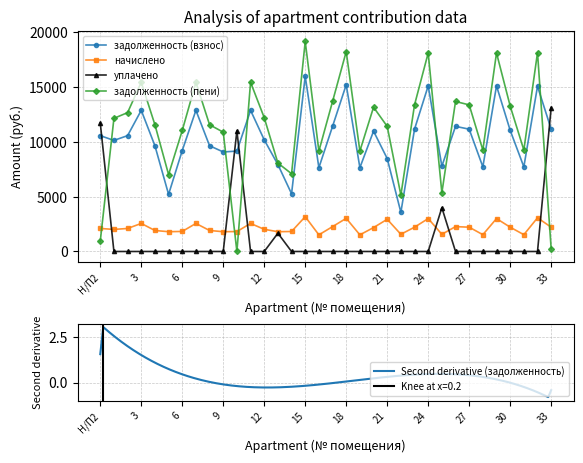

True or false: задолженность (взнос) and уплачено intersect in this chart.

True